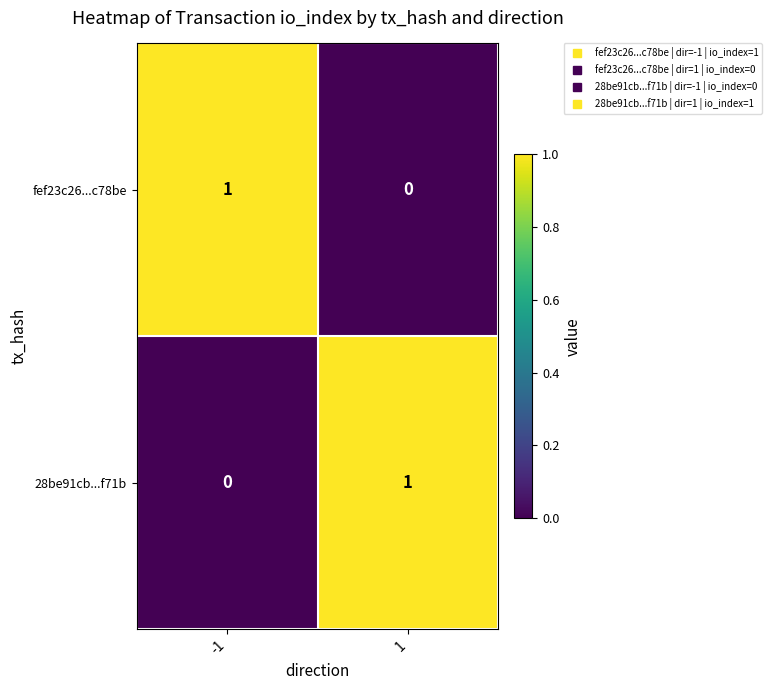

Reading left to right, what are all the values shown in this chart?

fef23c26...c78be: -1=1	1=0
28be91cb...f71b: -1=0	1=1